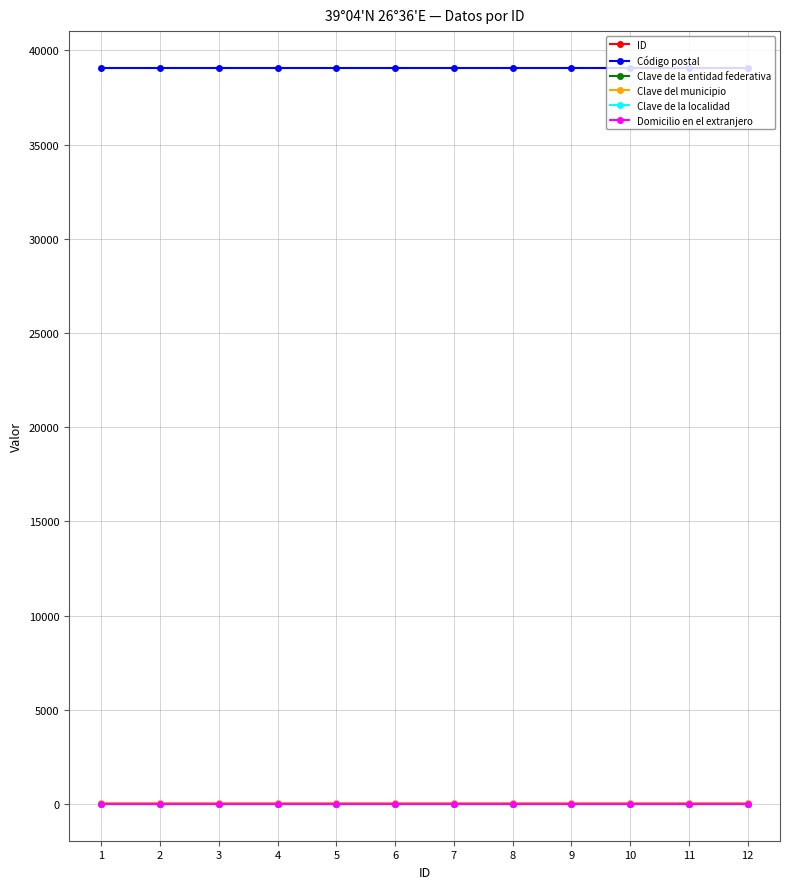

How many distinct data groups are displayed?

6